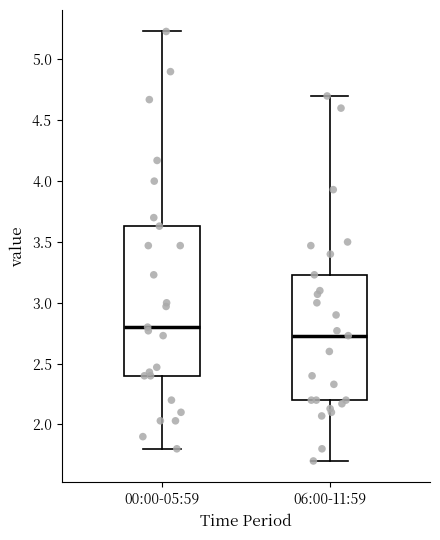

Which box is the tallest, from its lower edge to its upper edge?

00:00-05:59